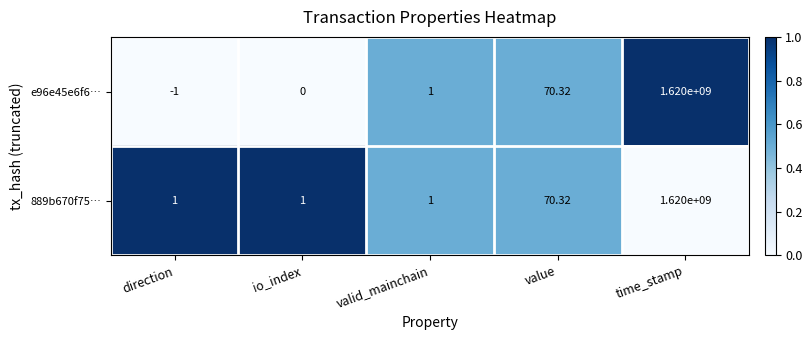

At which label is e96e45e6f6… closest to 809999999?

value